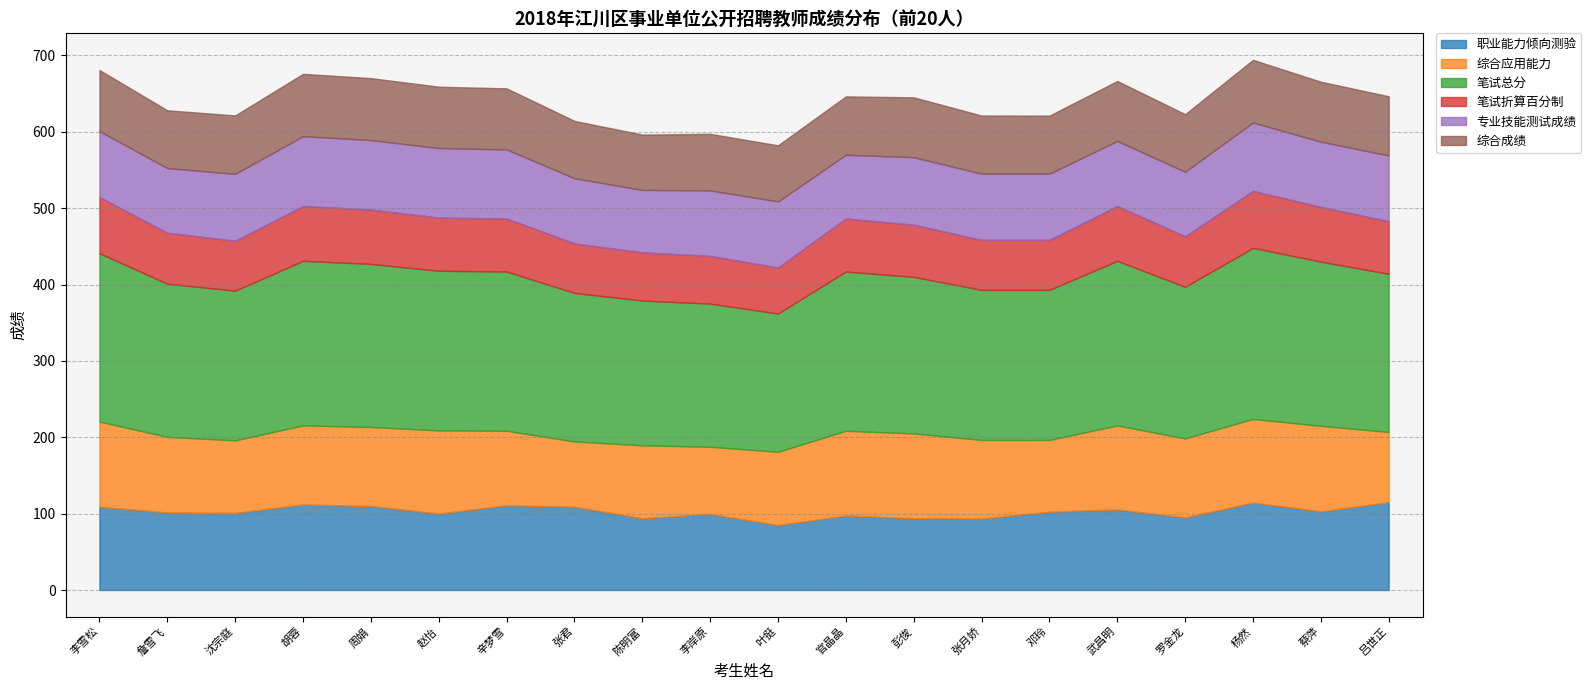

In 专业技能测试成绩, how many points are lower than both neighbors (excluding endpoints)?

5